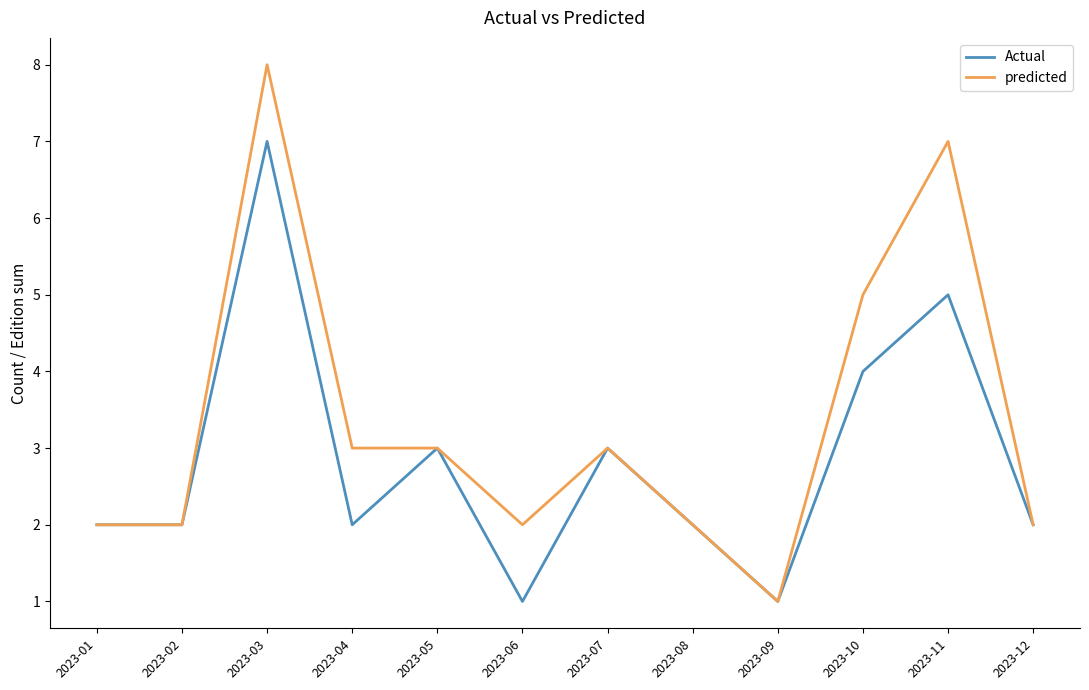

Between 2023-04 and 2023-12, which series saw the biggest shift?

predicted